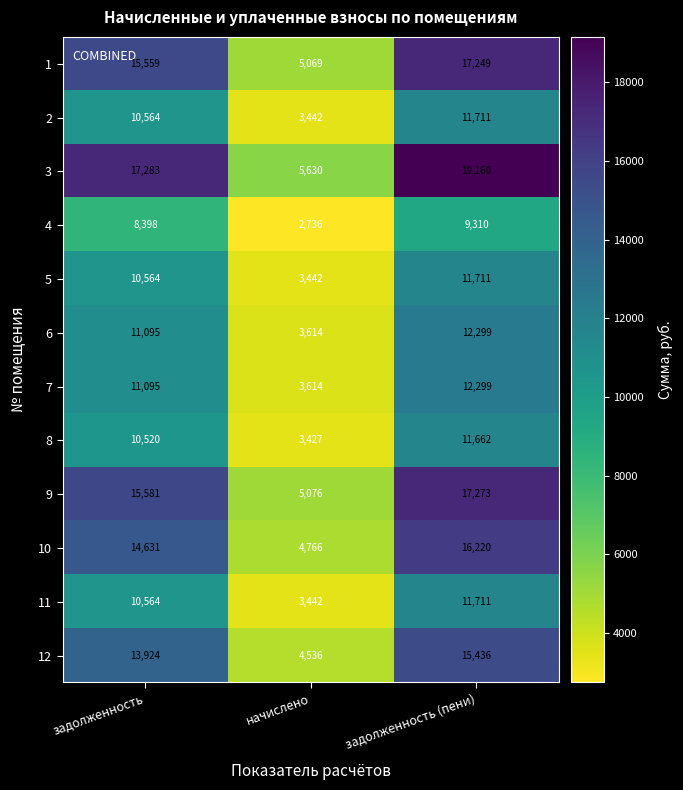

Rank the categories by 1 value from highest to lowest.

задолженность (пени), задолженность, начислено